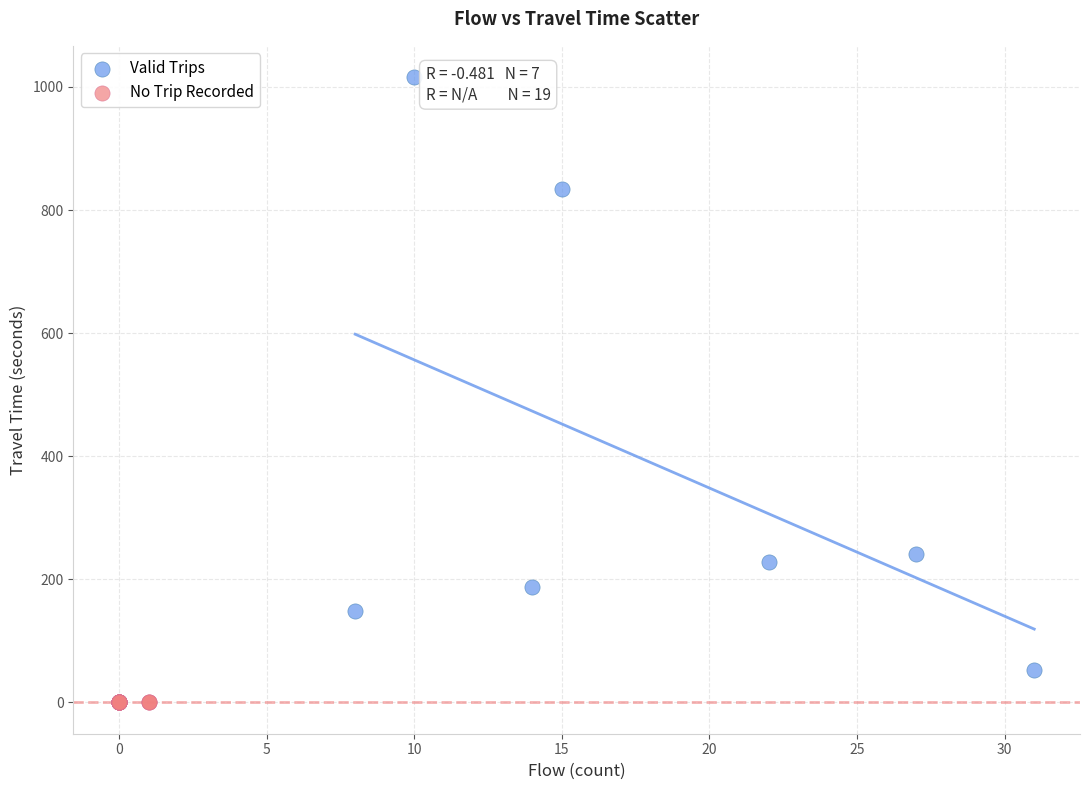

Which series reaches the maximum Y coordinate?

Valid Trips